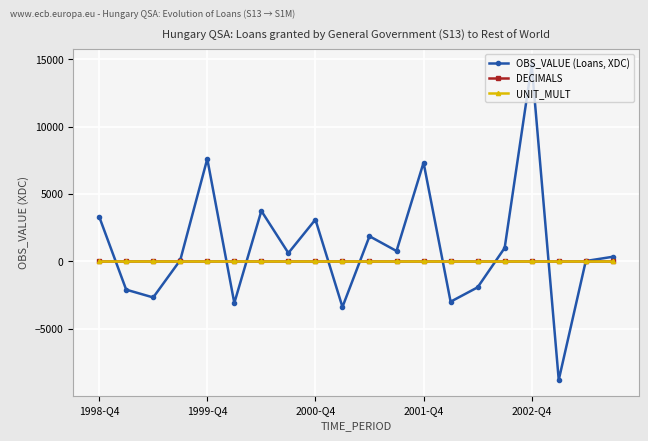

True or false: UNIT_MULT and DECIMALS intersect in this chart.

False